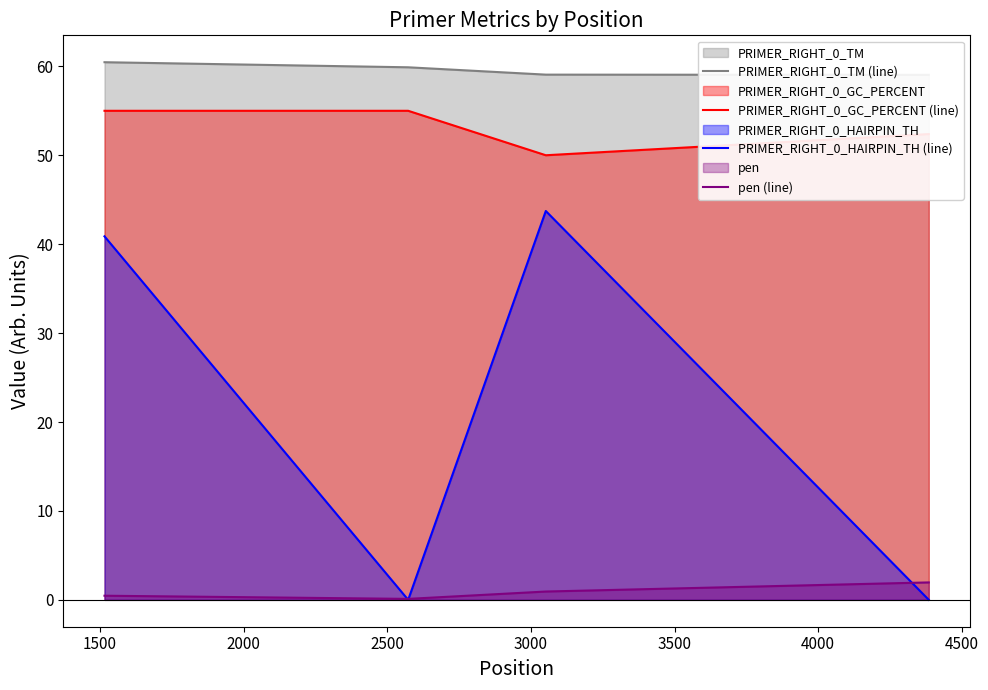

True or false: PRIMER_RIGHT_0_HAIRPIN_TH (line) and PRIMER_RIGHT_0_GC_PERCENT (line) cross at least once.

False